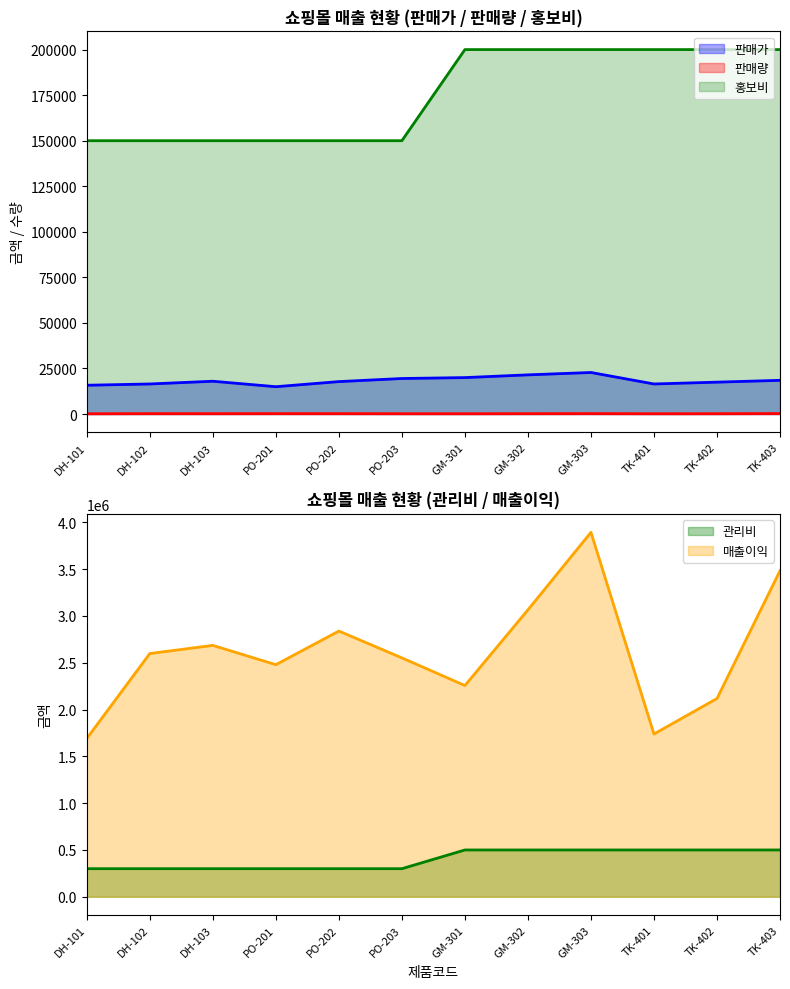

Rank the series by their maximum value, from highest to lowest.

매출이익, 관리비, 홍보비, 판매가, 판매량